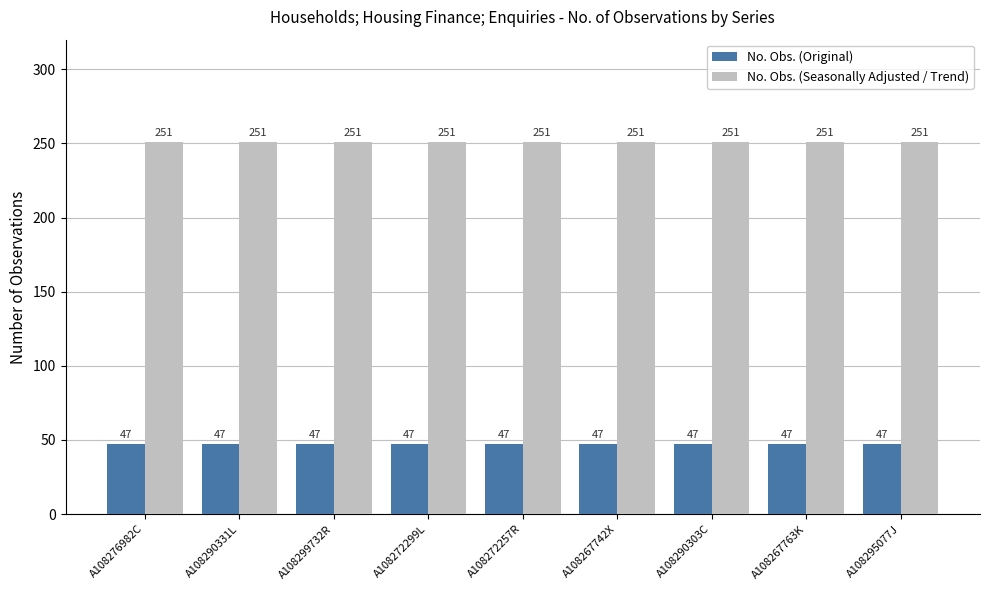

Reading left to right, list all the values displayed in this chart.

No. Obs. (Original): A108276982C=47	A108290331L=47	A108299732R=47	A108272299L=47	A108272257R=47	A108267742X=47	A108290303C=47	A108267763K=47	A108295077J=47
No. Obs. (Seasonally Adjusted / Trend): A108276982C=251	A108290331L=251	A108299732R=251	A108272299L=251	A108272257R=251	A108267742X=251	A108290303C=251	A108267763K=251	A108295077J=251